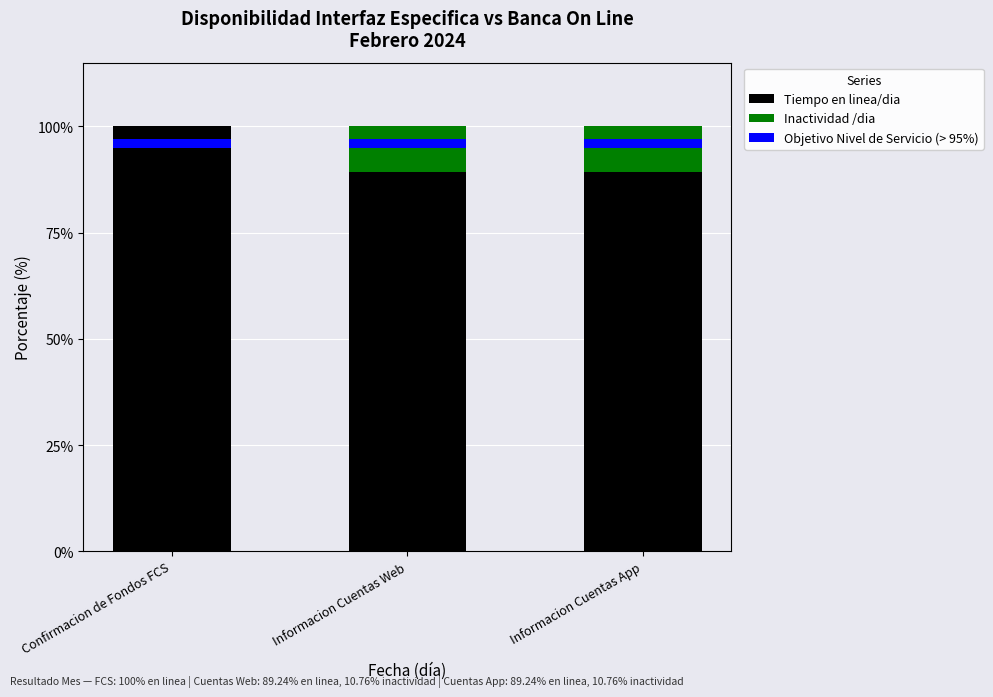

What is the value of the Objetivo Nivel de Servicio (> 95%) bar at the 2nd from the left?

2.0